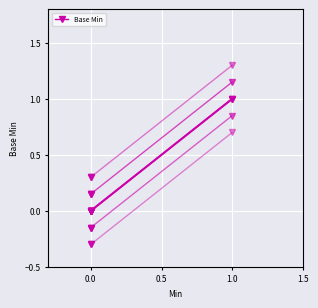

How many values are above zero?

1